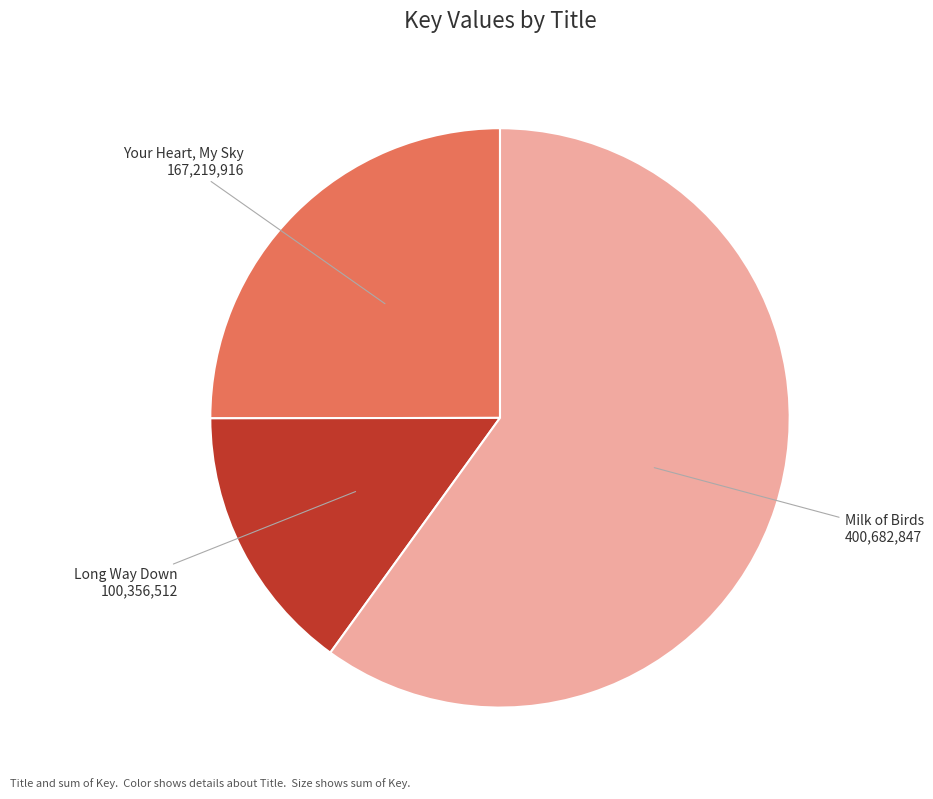

Combined, do Long Way Down and Your Heart, My Sky account for over 50%?

No